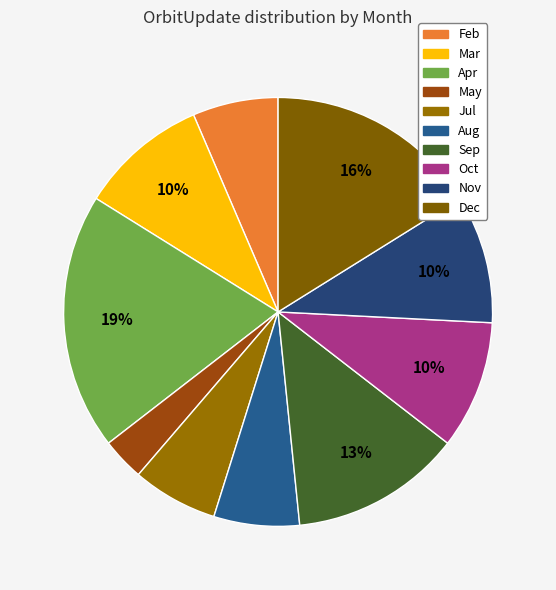

Count the number of slices in the pie.

10